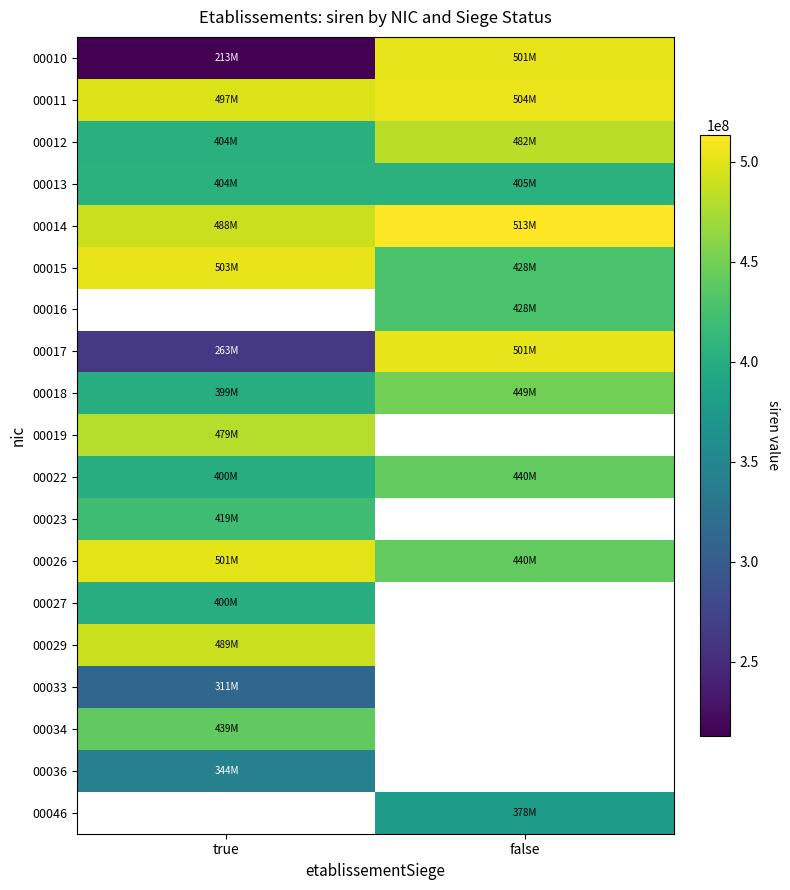

What is the spread (max minus min) of values at false?

134490834.0